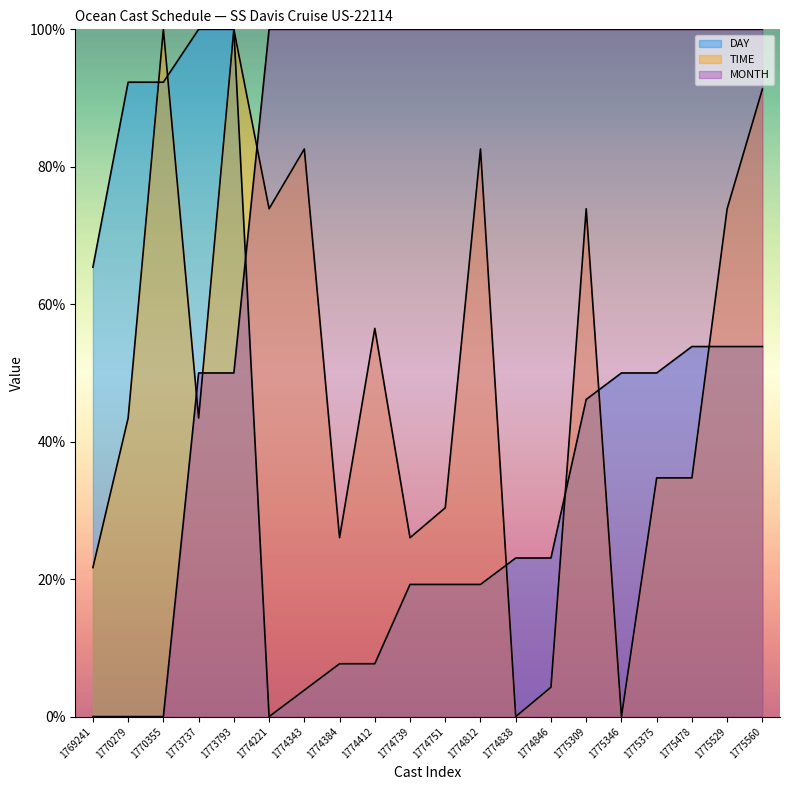

What is the difference between the highest and lowest values at 1775346?

100.0